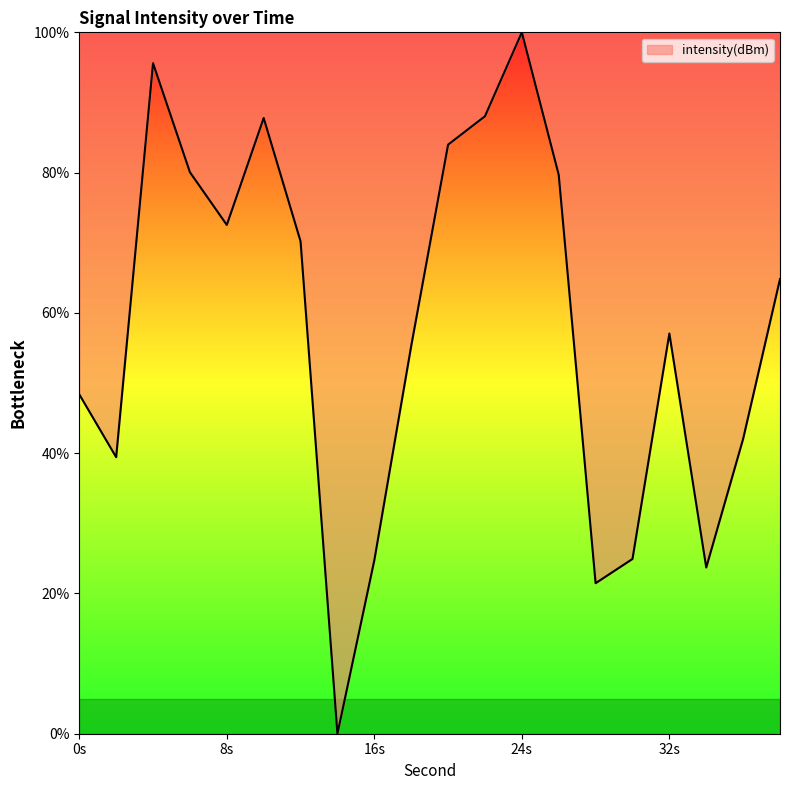

What is the difference between the maximum and minimum values?

100.0